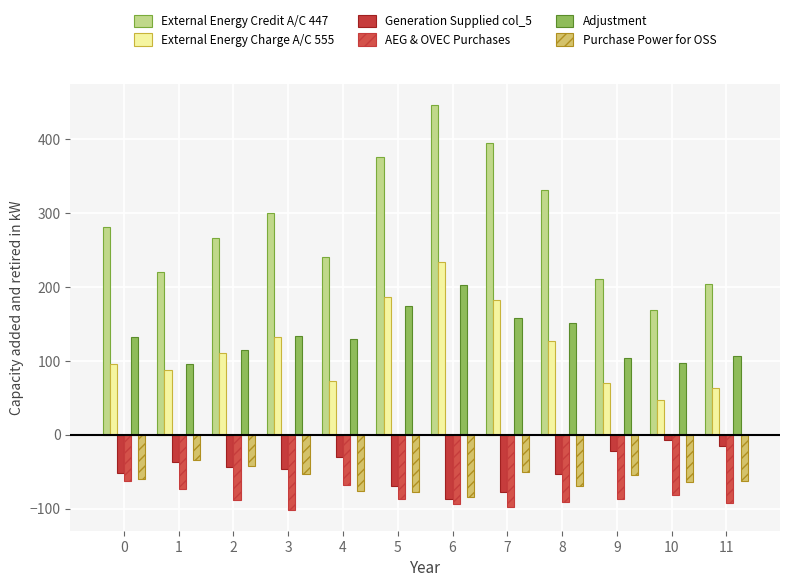

Which series has the largest total across all categories?

External Energy Credit A/C 447